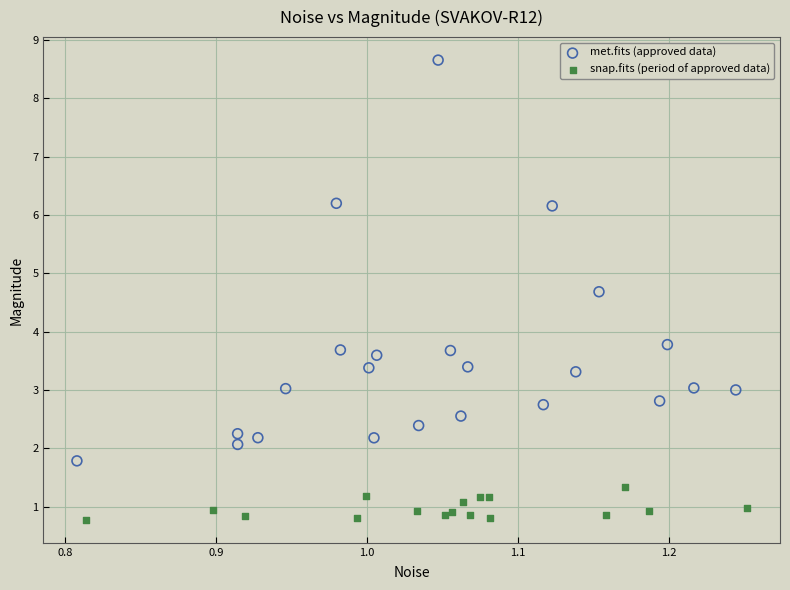

Which series reaches the minimum Y coordinate?

snap.fits (period of approved data)